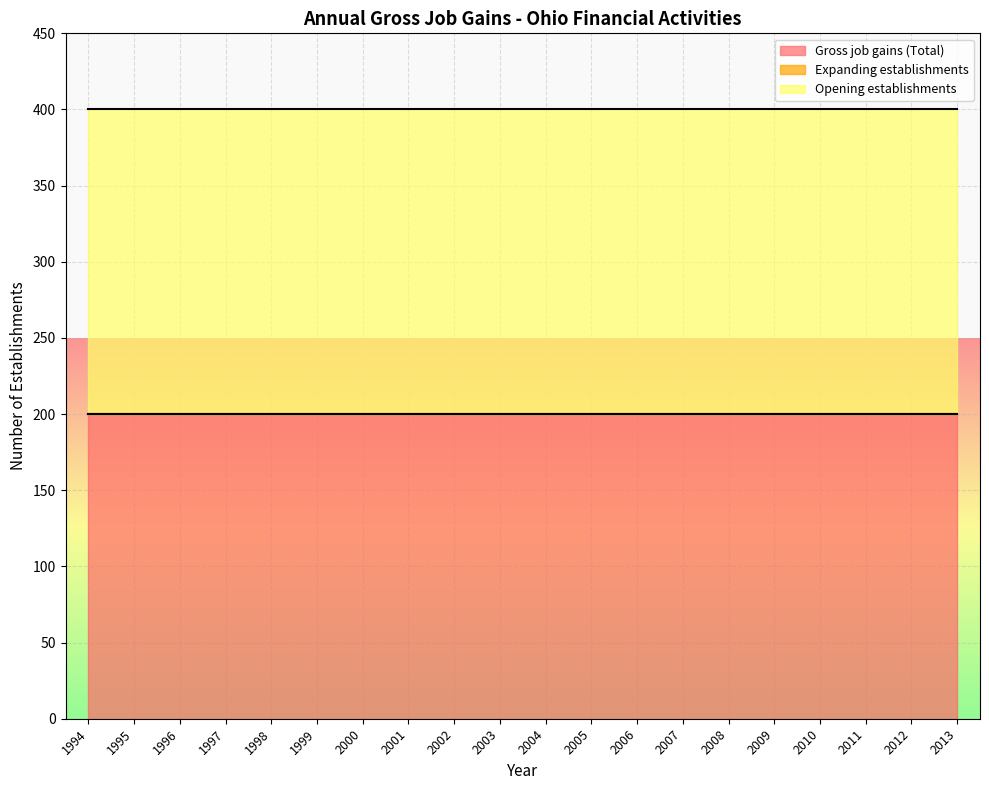

At which label does Expanding establishments reach its peak?

1994